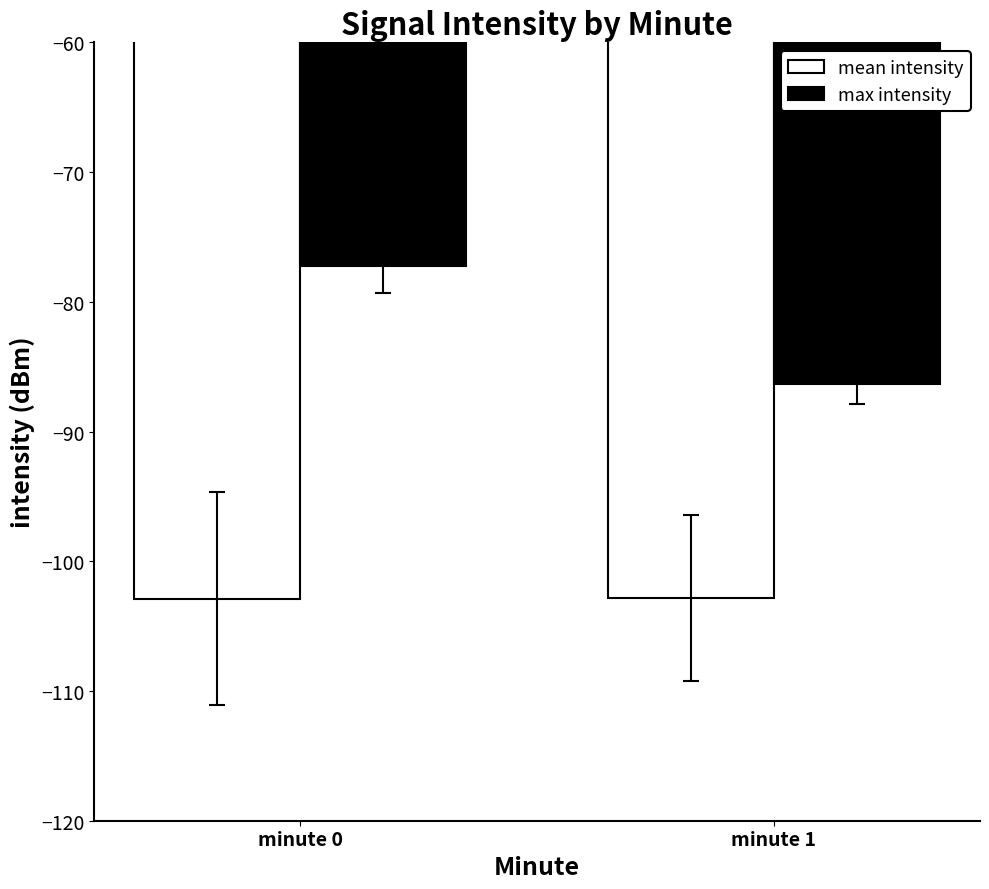

What is the difference between the highest and lowest values at minute 1?

16.5